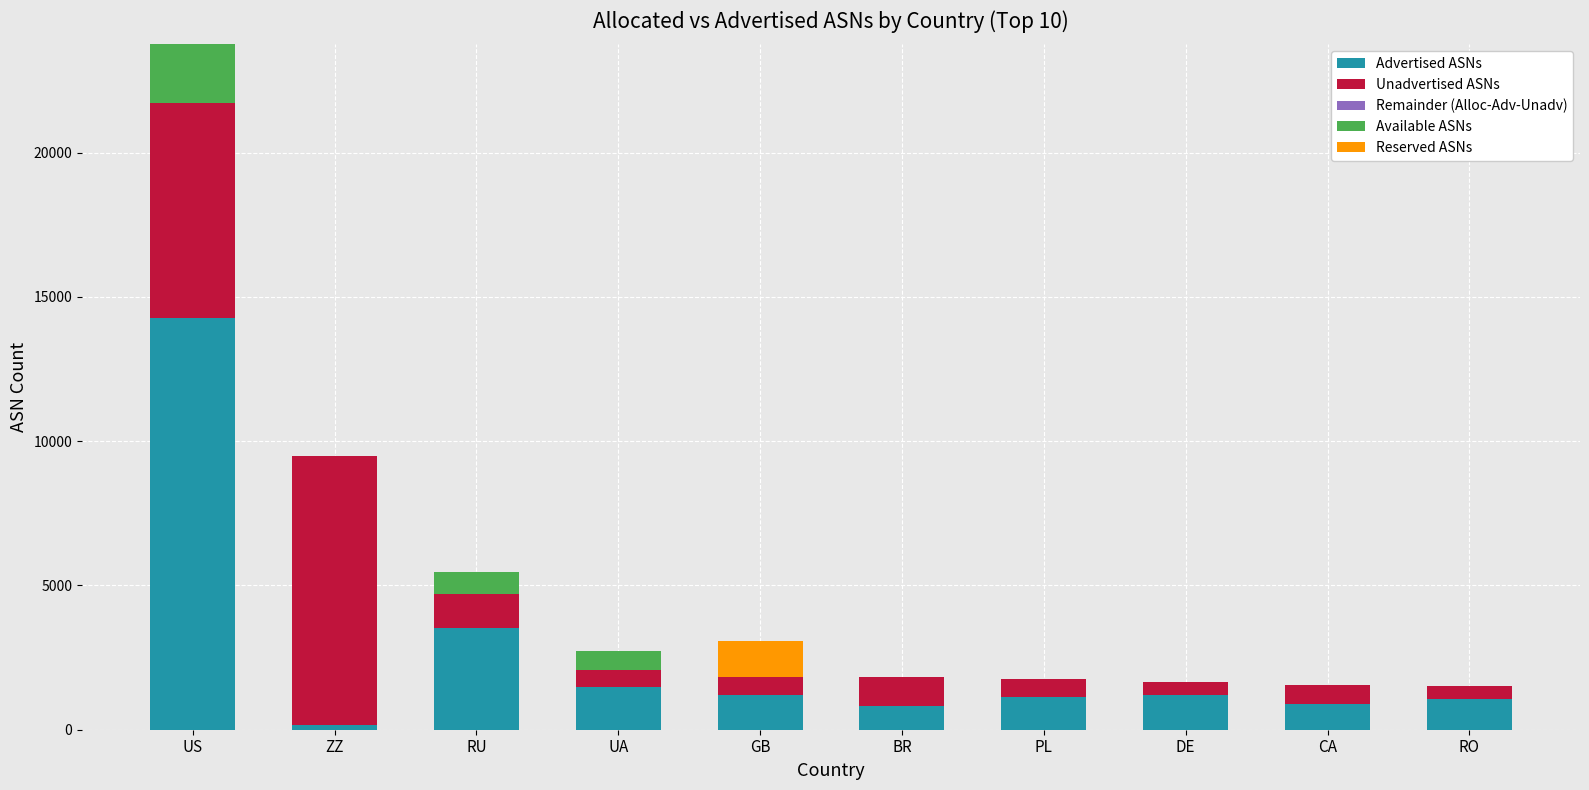

Does the chart contain stacked bars?

Yes